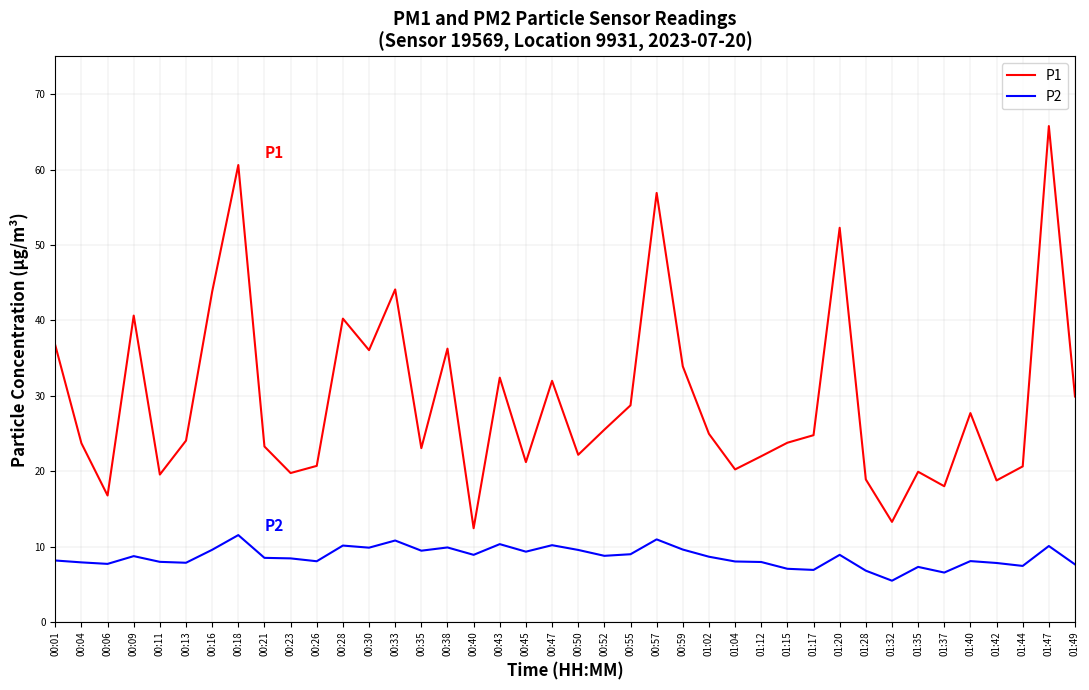

What is the average value of the P1 series?

29.4